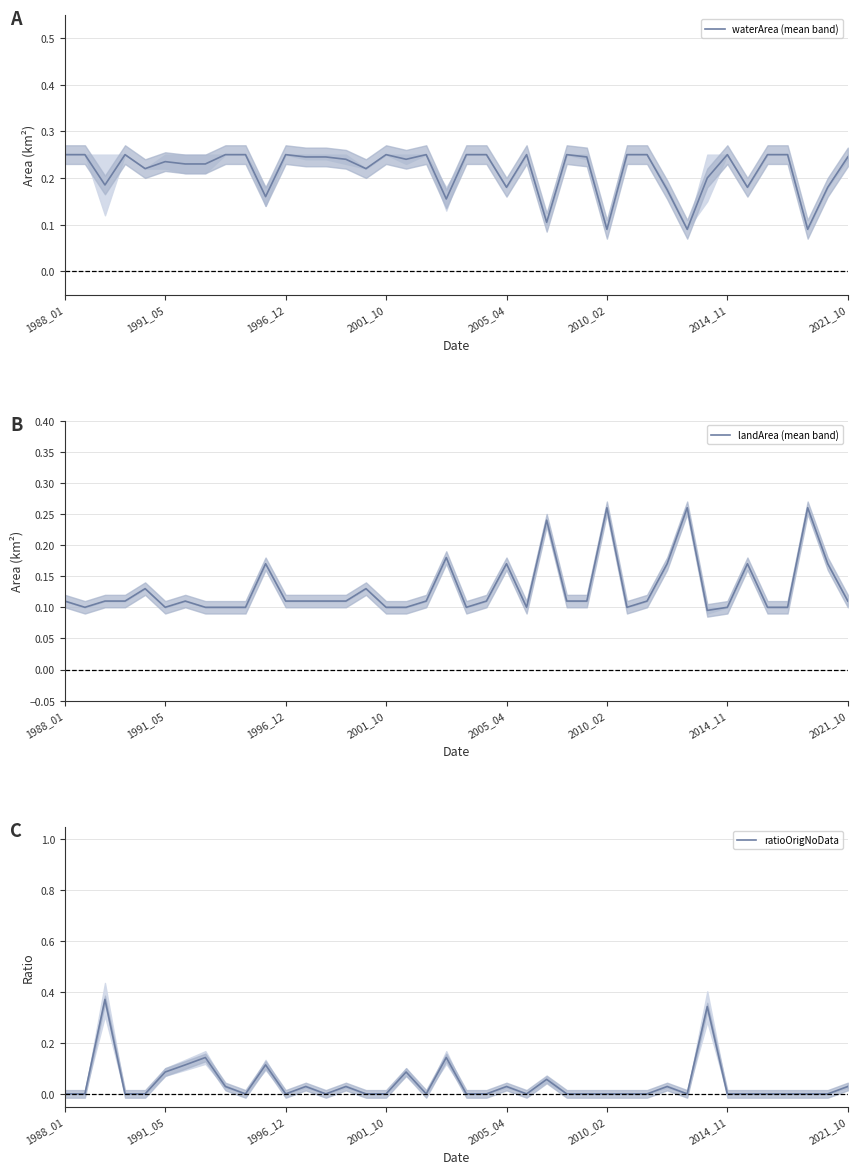

Is it true that landArea (mean band) equals 0.1 at 2001_10?

True